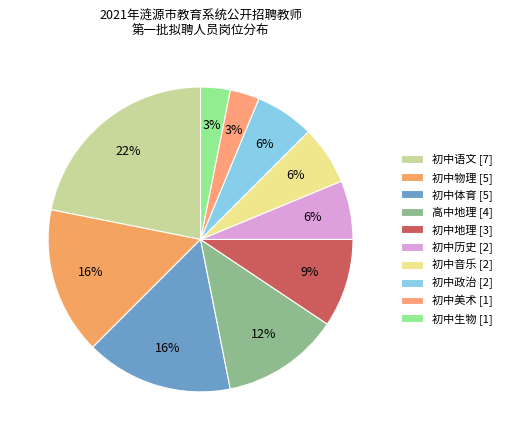

Which slice is the largest?

初中语文